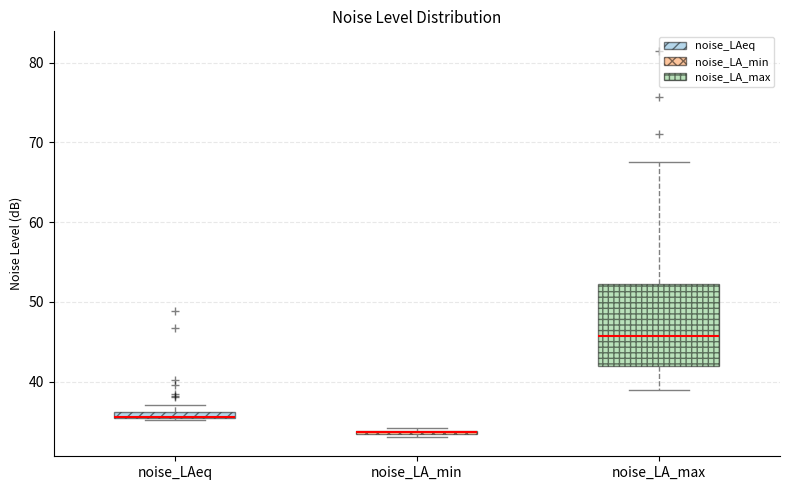

Comparing the boxes themselves (not the whiskers), which one is the tallest?

noise_LA_max